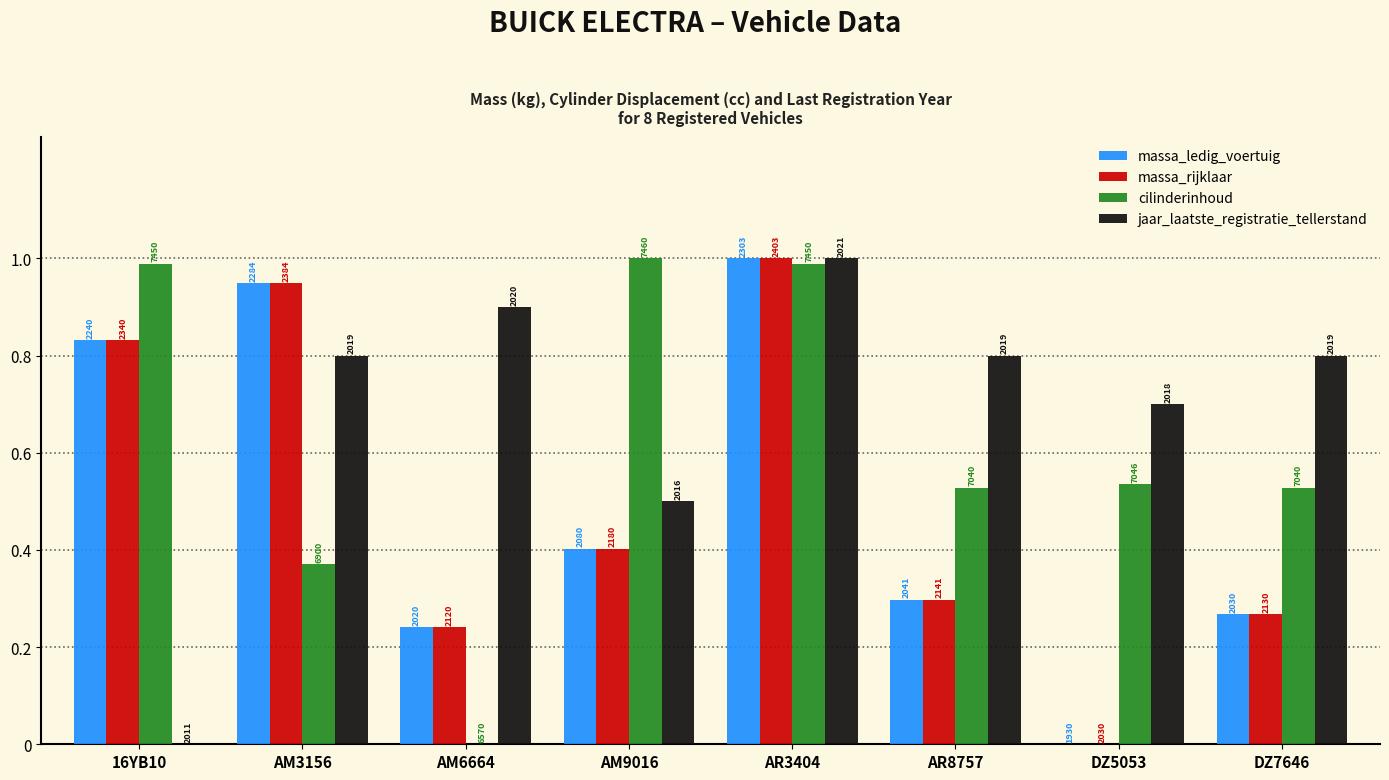

Are the bars horizontal?

No